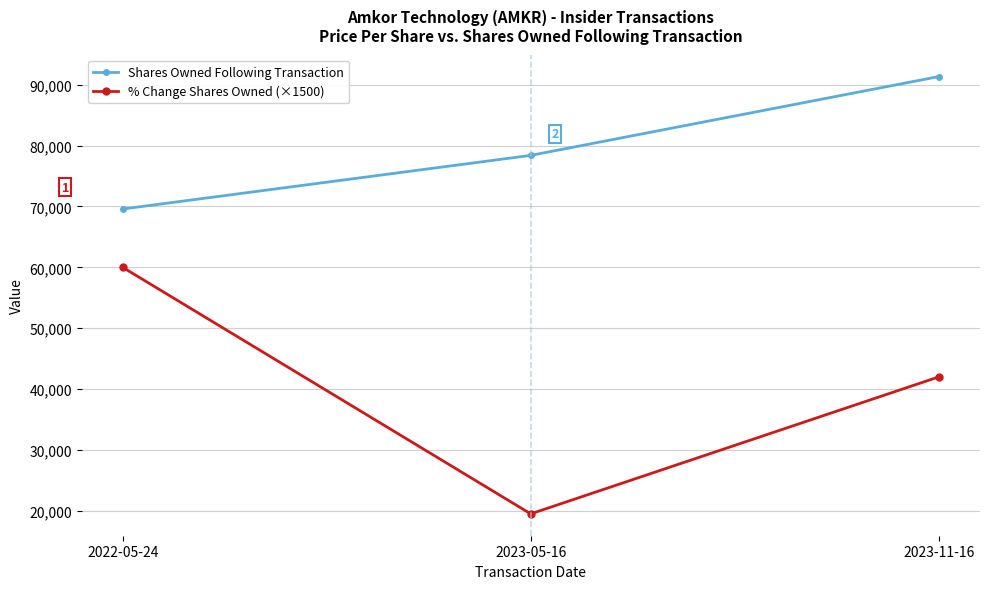

How many data points does each series have?

3